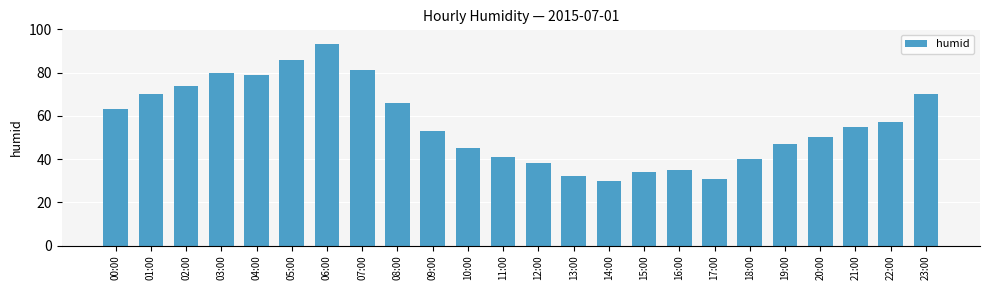

What is the ratio of the value at 16:00 to the value at 15:00?

1.0